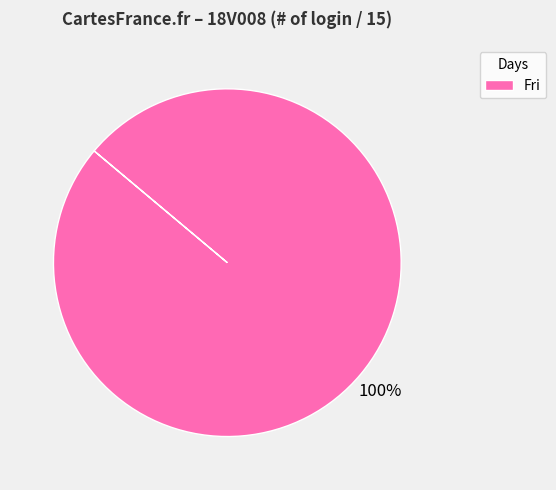

What is the majority slice?

Fri